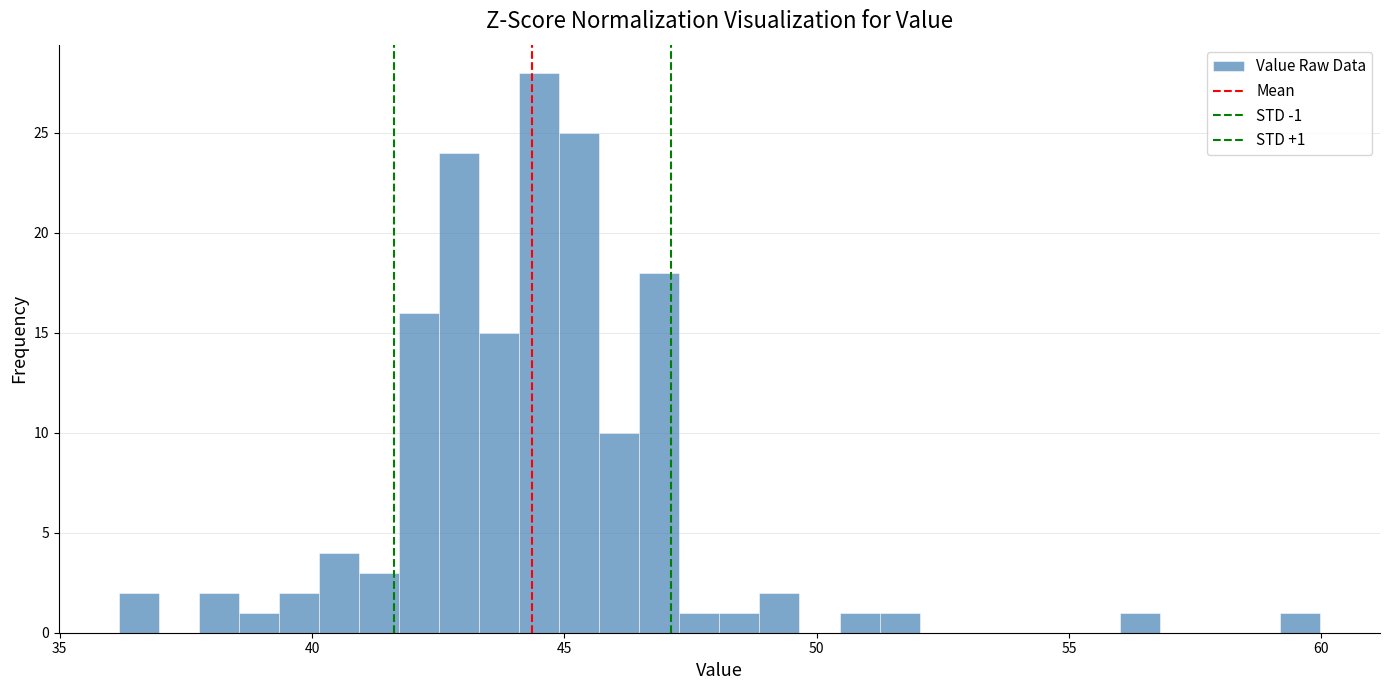

Around what value on the x-axis is the tallest bar? Give the approximate position of its centre, as read against the axis.

44.5